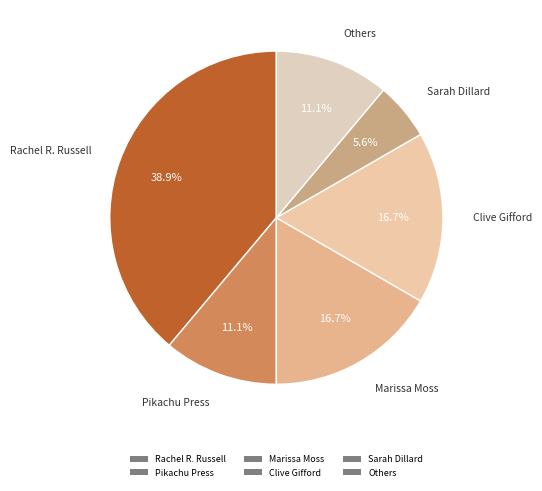

Is there a majority slice in this chart?

No